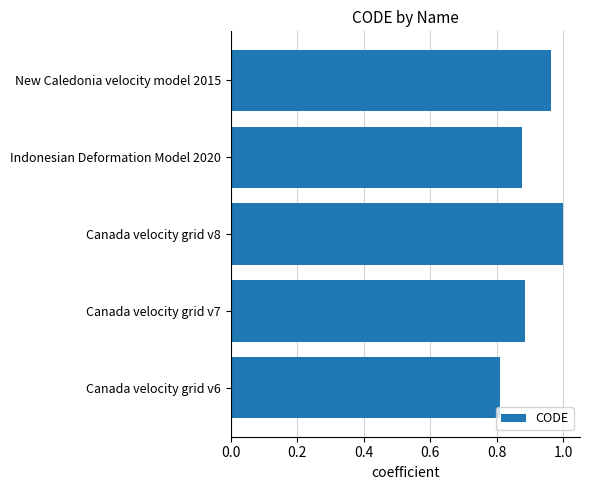

The chart shows a value of 1.0 at New Caledonia velocity model 2015. True or false?

True